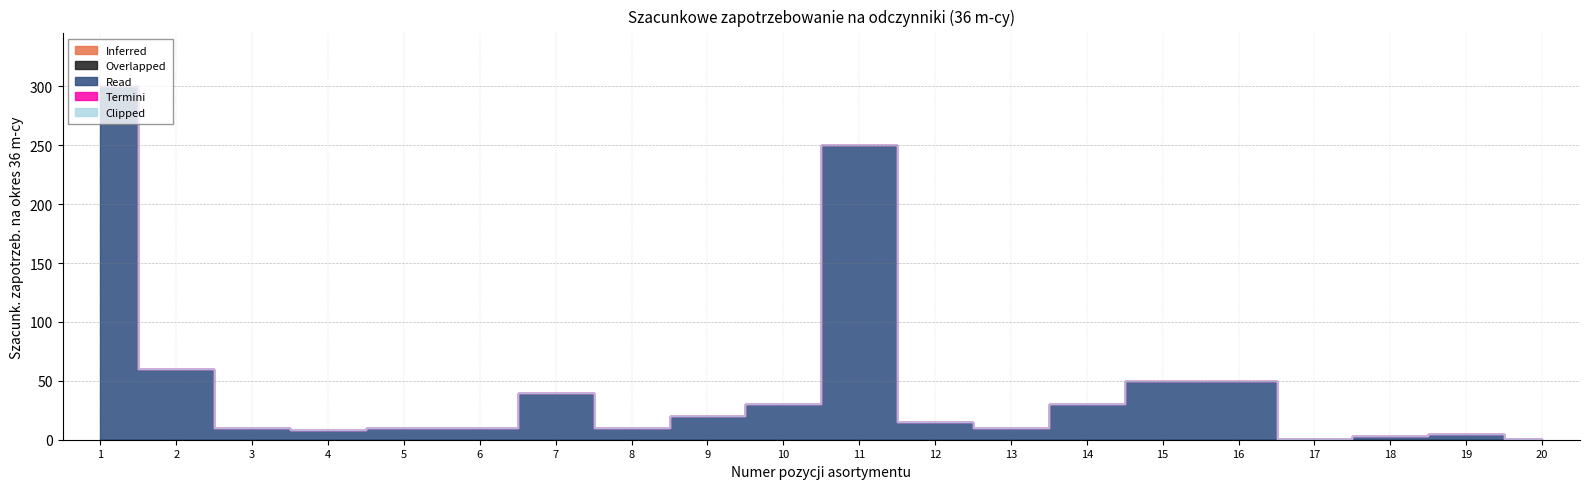

True or false: Termini and Inferred intersect in this chart.

False